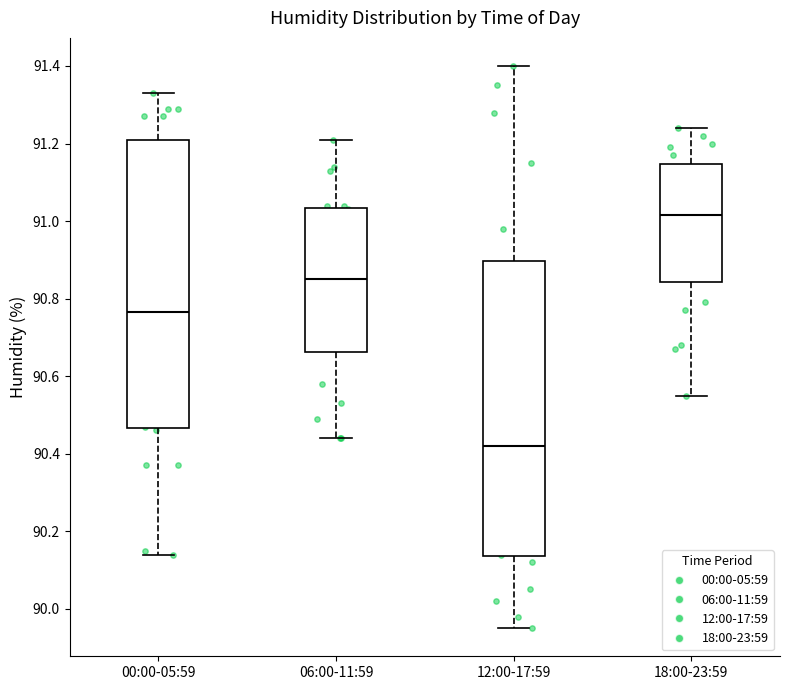

Reading left to right, transcribe this box plot: for each box, give where its median line is, the range the box spans, and where its two whiskers end, as read against the y-axis. The values are not printed on the chart, so give them approximately, as read against the axis.

00:00-05:59: median 90.76, box 90.46 to 91.22, whiskers 90.14 to 91.34
06:00-11:59: median 90.86, box 90.66 to 91.04, whiskers 90.44 to 91.22
12:00-17:59: median 90.42, box 90.14 to 90.90, whiskers 89.96 to 91.40
18:00-23:59: median 91.02, box 90.84 to 91.14, whiskers 90.56 to 91.24